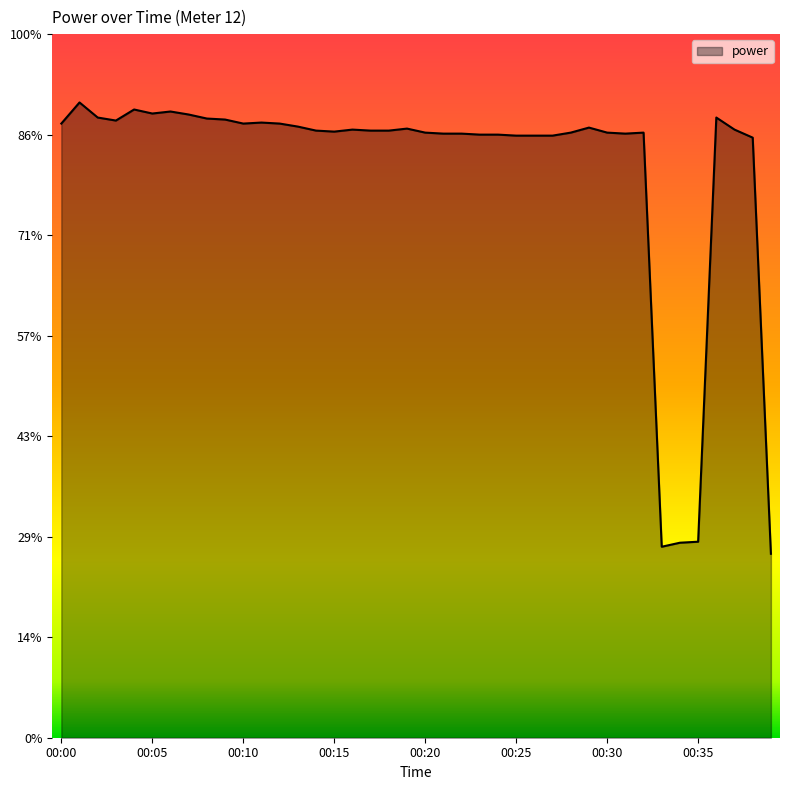

True or false: the data has more than 0 interior local peaks.

True